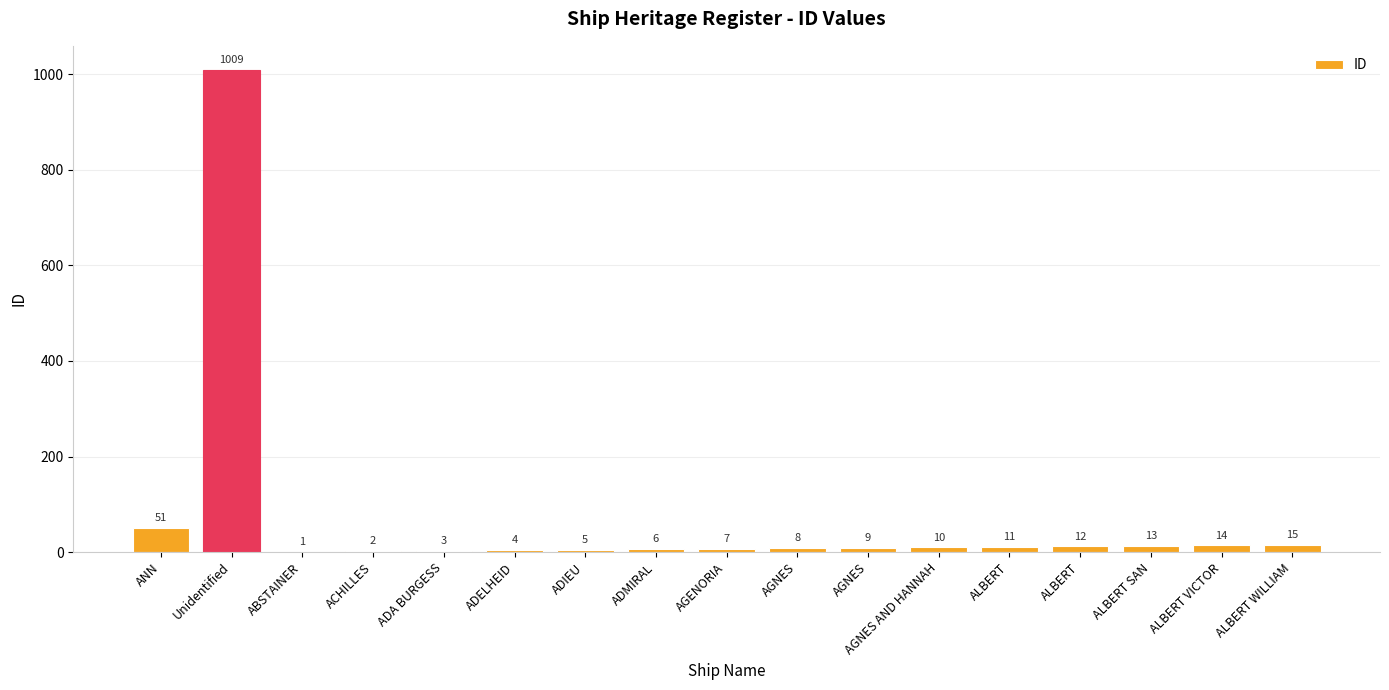

How many categories are shown in the chart?

17